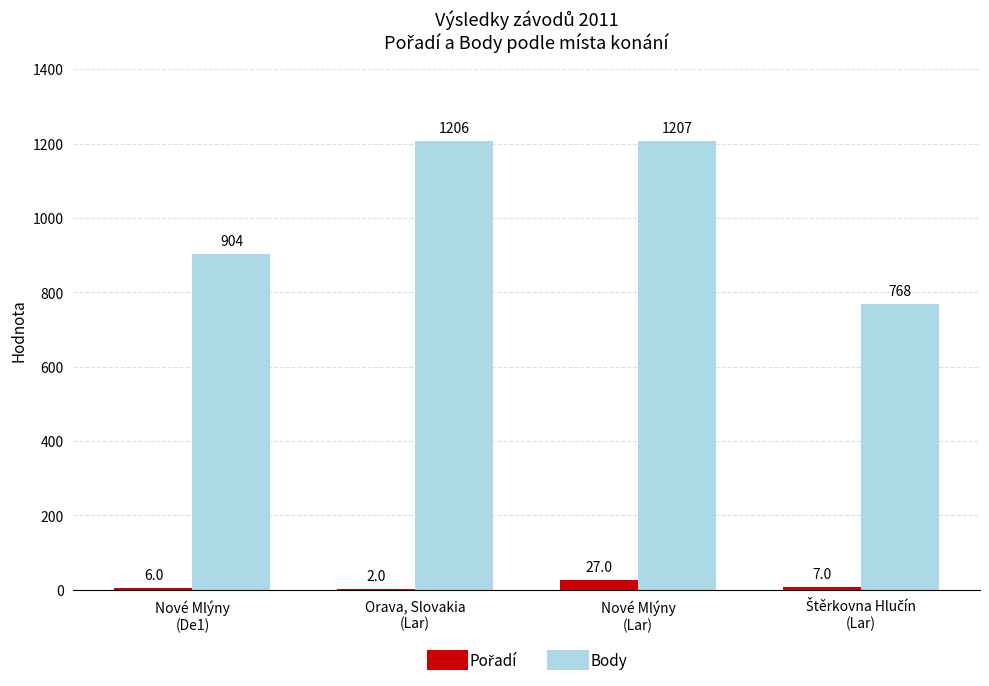

Which series changed the most between Nové Mlýny
(De1) and Orava, Slovakia
(Lar)?

Body